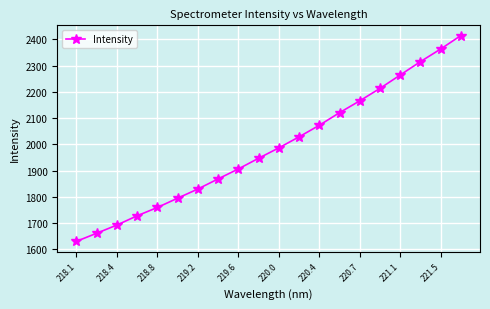

What is the minimum value shown in the chart?

1630.1